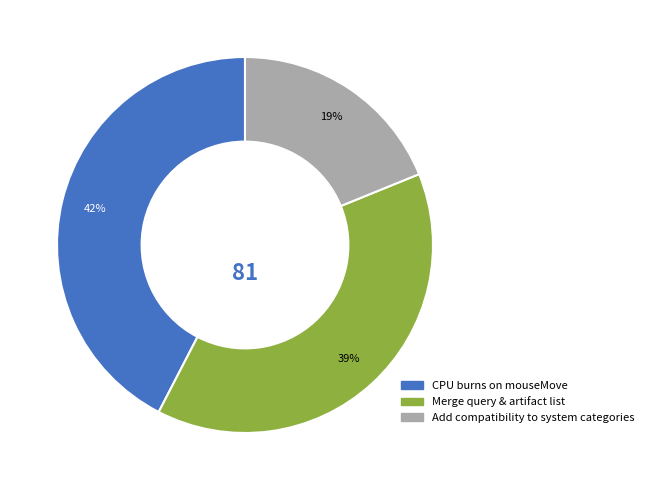

Does Add compatibility to system categories represent more than half of the total?

No